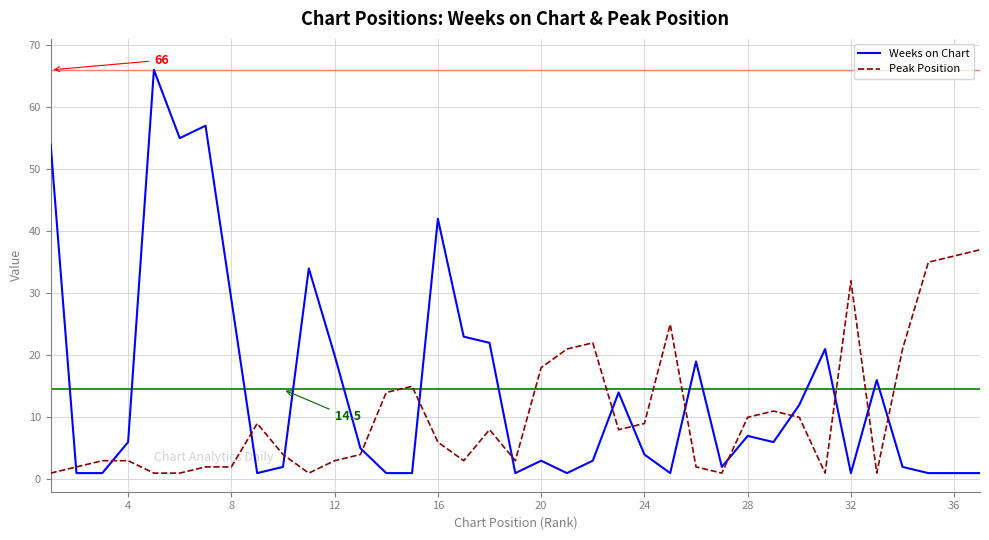

What is the difference between the second highest and minimum values in the Peak Position series?

35